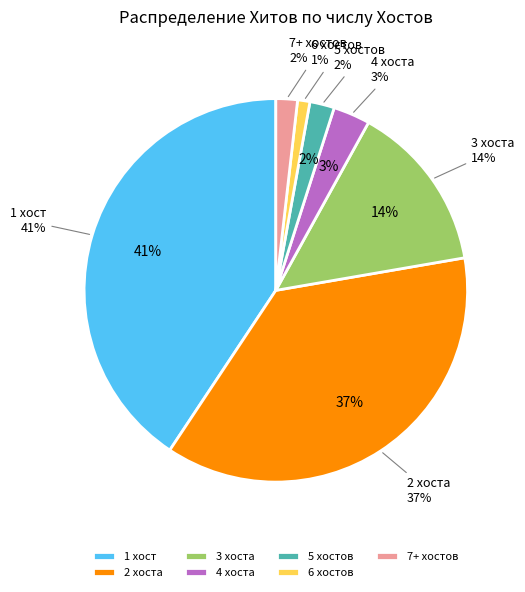

Does 2 represent more than half of the total?

No